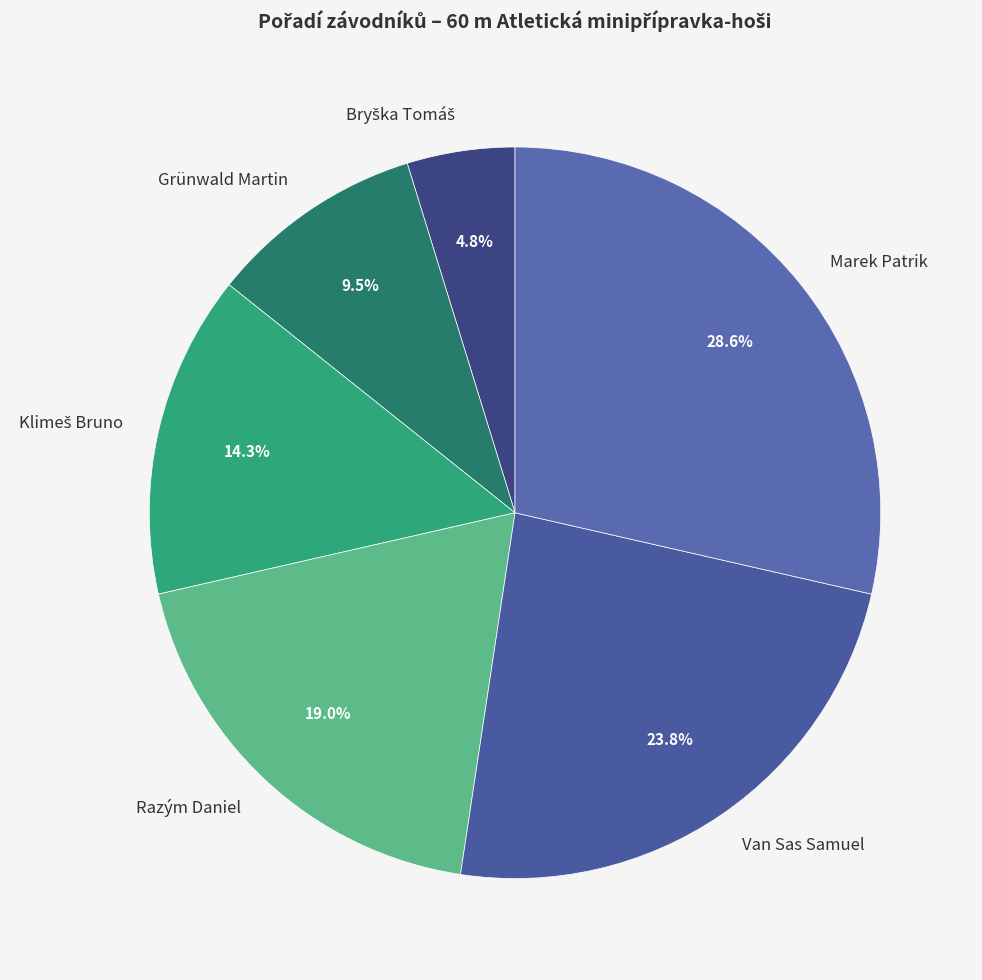

Which has a higher value, Grünwald Martin or Van Sas Samuel?

Van Sas Samuel